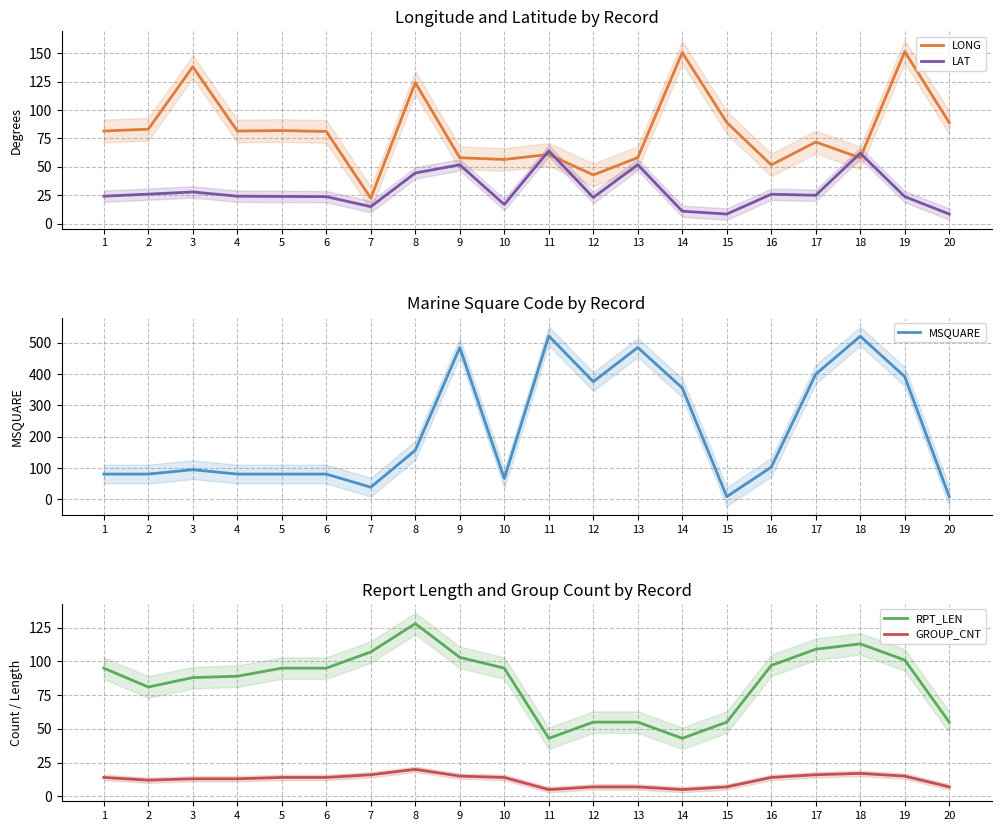

True or false: RPT_LEN has a value of 81.0 at 2.

True